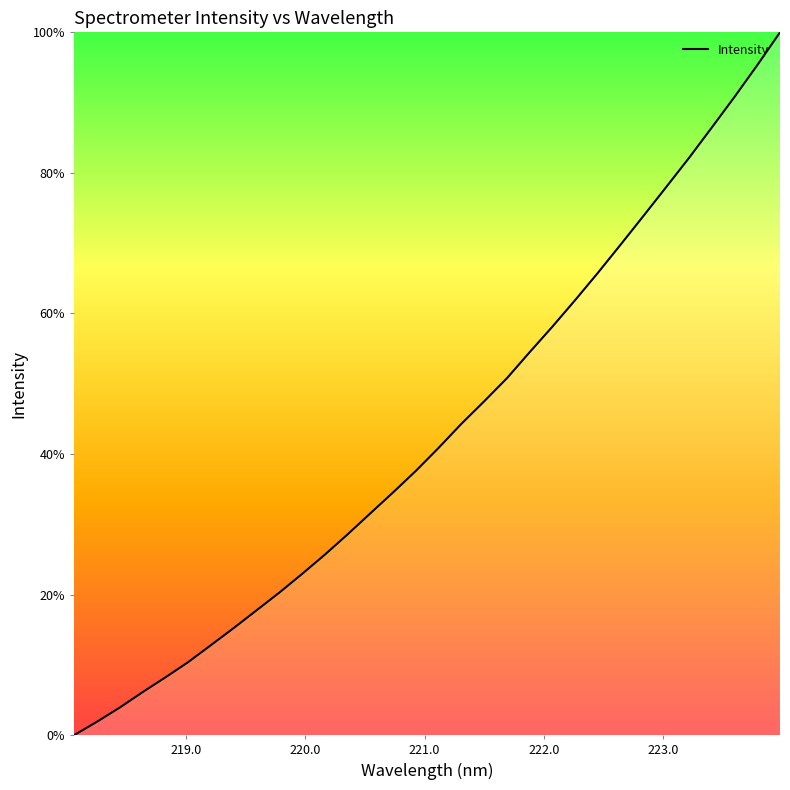

What is the difference between the maximum and minimum values?

100.0